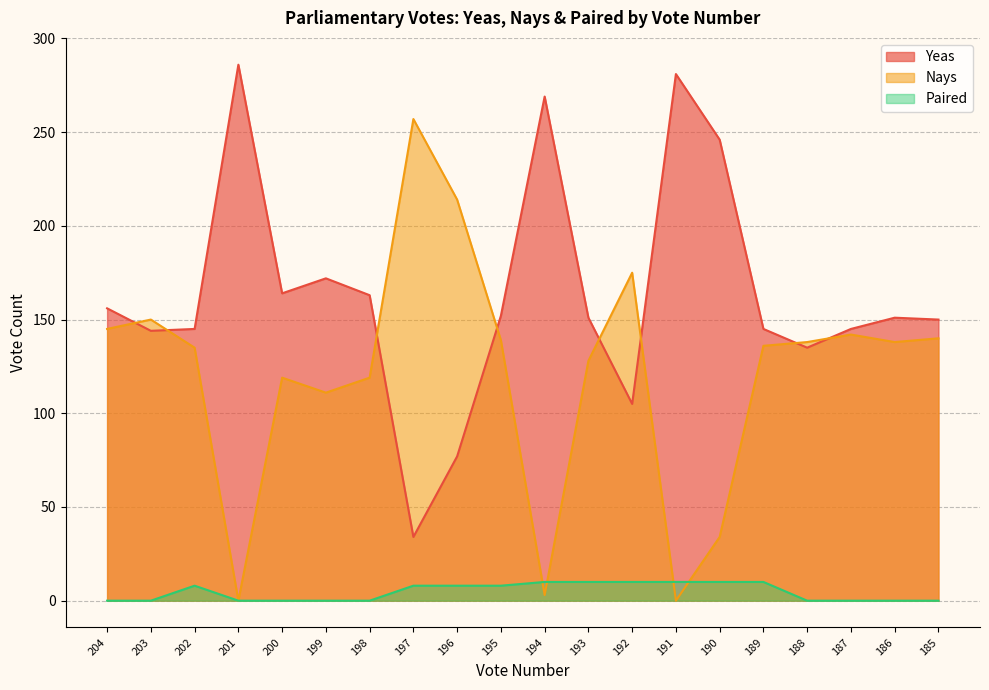

List the series in order of their peak value, lowest first.

Paired, Nays, Yeas